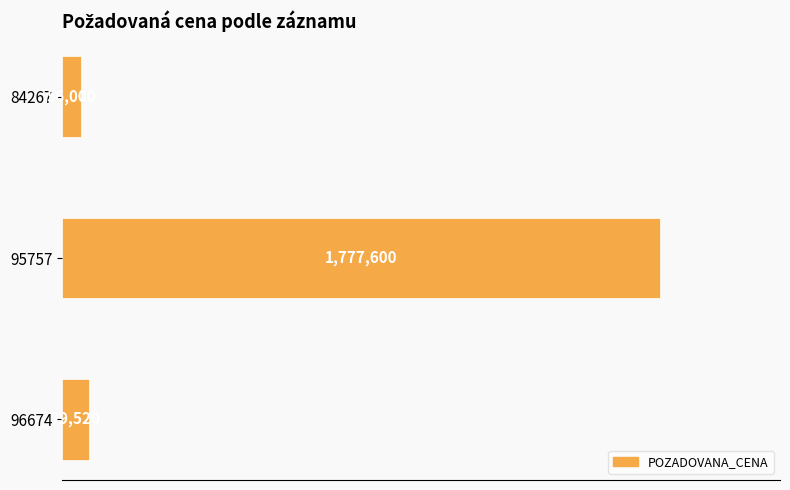

What is the difference between the maximum and minimum values?

1721600